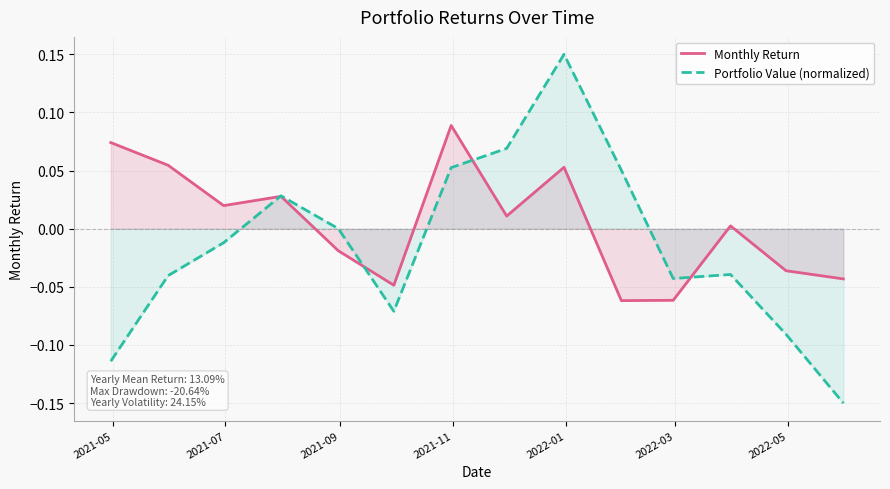

True or false: Portfolio Value (normalized) has more than 1 points higher than both neighbors.

True